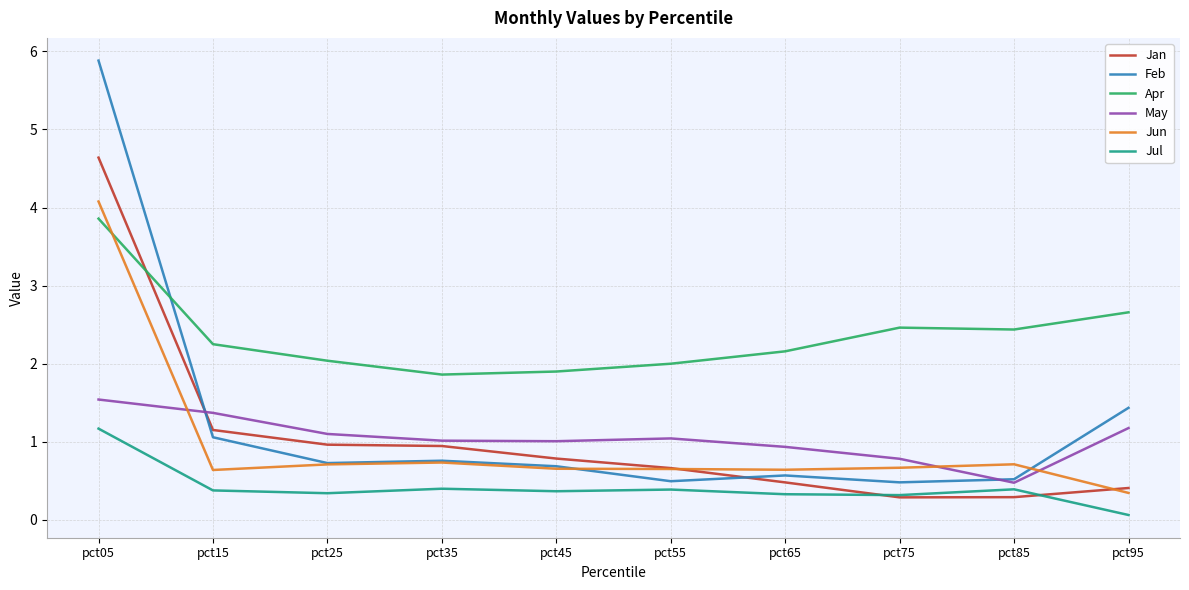

True or false: Jan has more than 1 points higher than both neighbors.

False